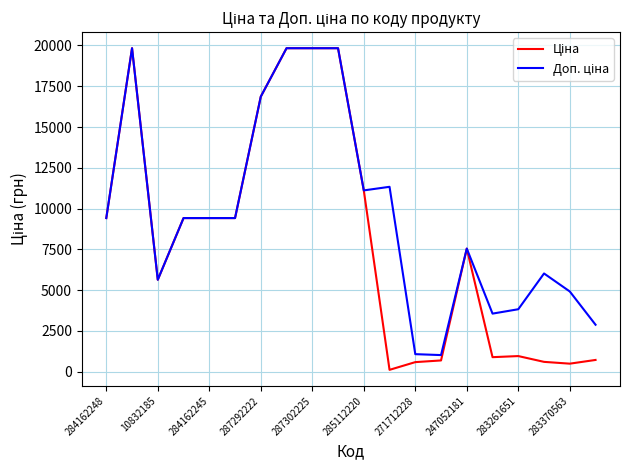

What is the greatest value displayed?

19831.1